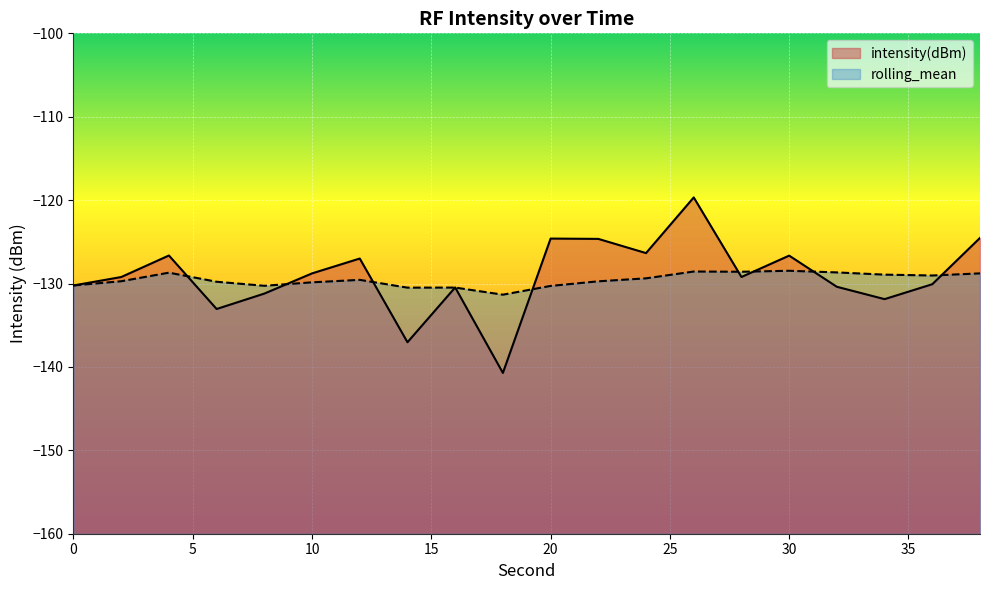

Between 12 and 20, which series saw the biggest shift?

intensity(dBm)